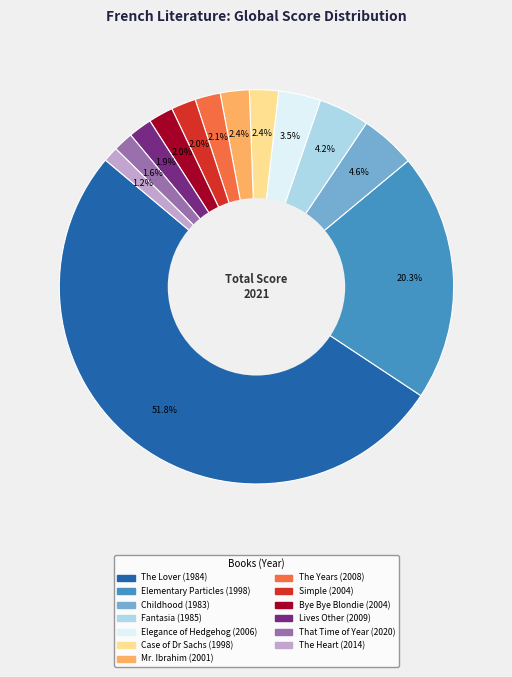

What is the total percentage of Bye Bye Blondie (2004) and Elegance of Hedgehog (2006)?

5.5%